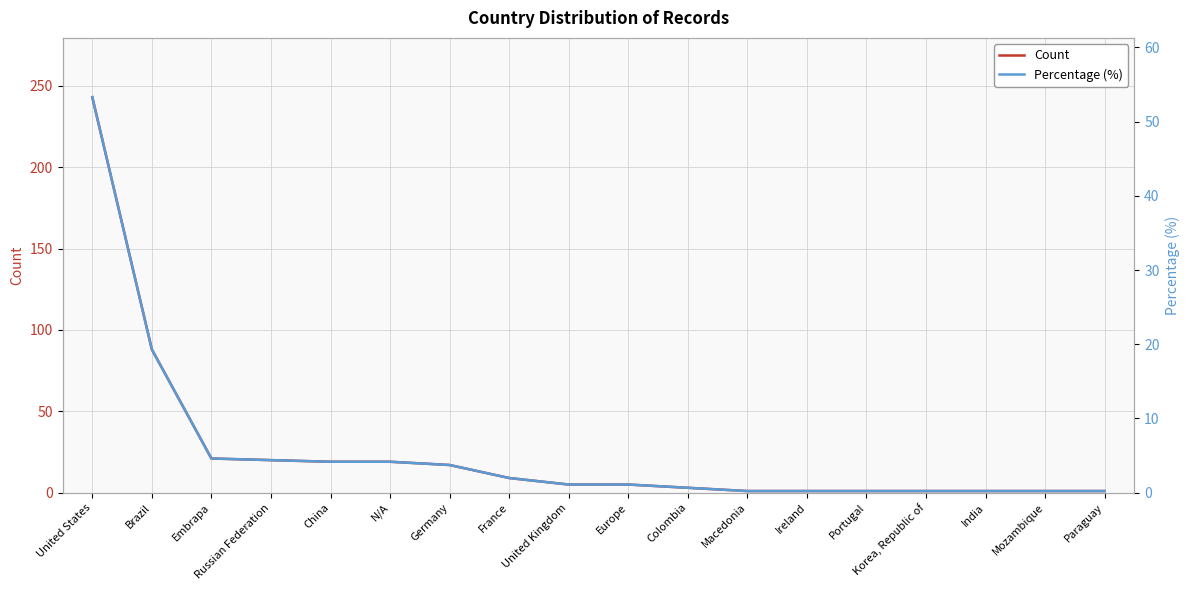

What are all the series names shown in the legend?

Count, Percentage (%)